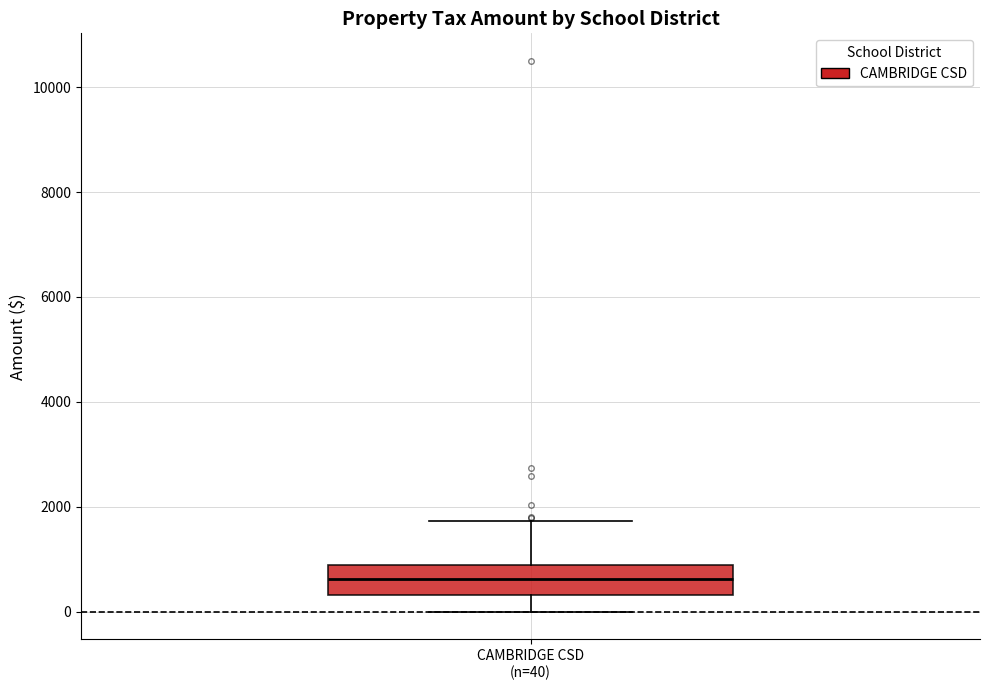

Where is the upper edge of the box for CAMBRIDGE CSD (n=40) on the y-axis? The values are not printed on the chart, so give them approximately, as read against the axis.

800